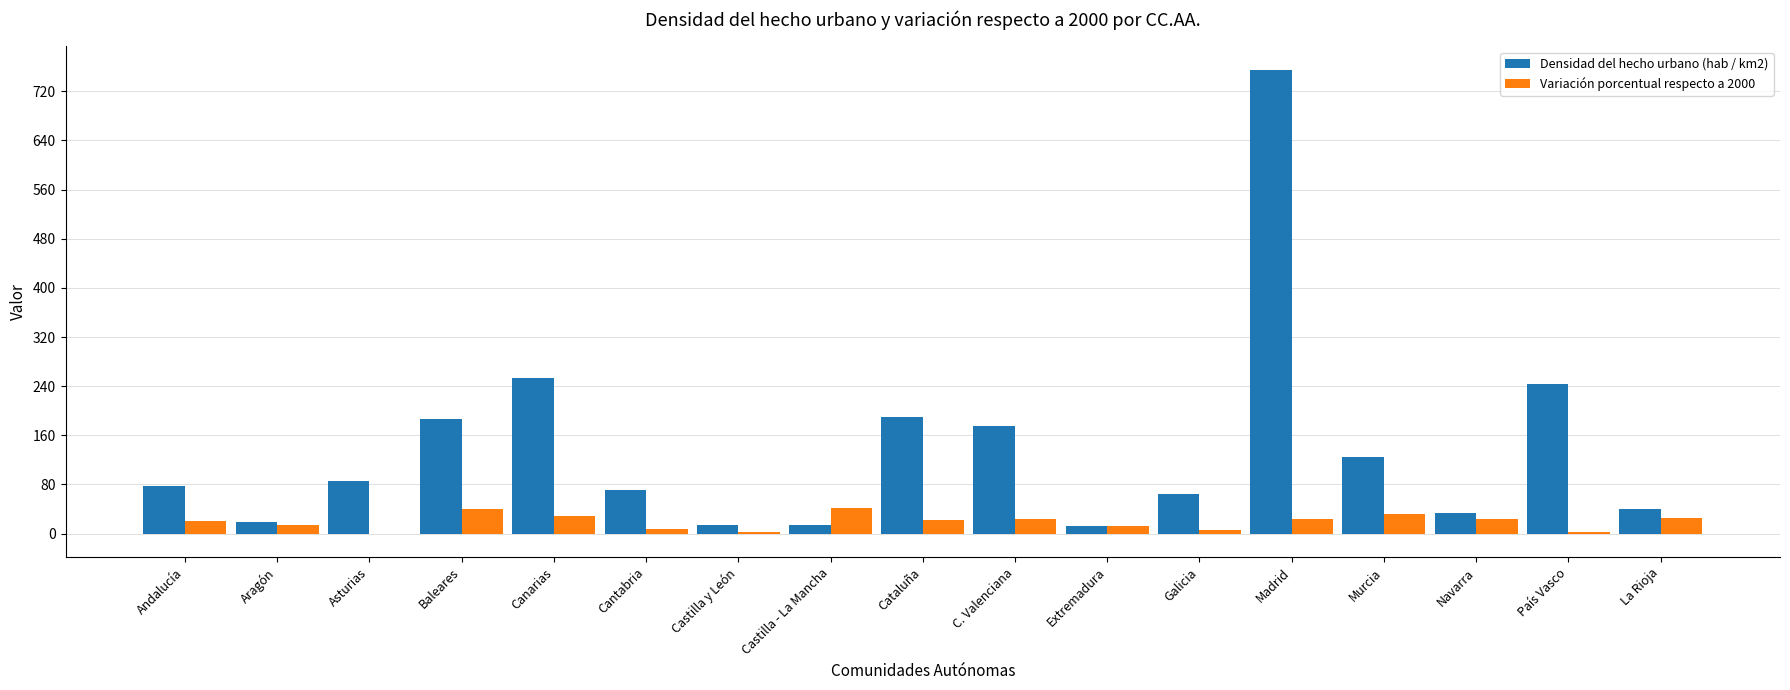

What is the sum of all Variación porcentual respecto a 2000 values?

326.7